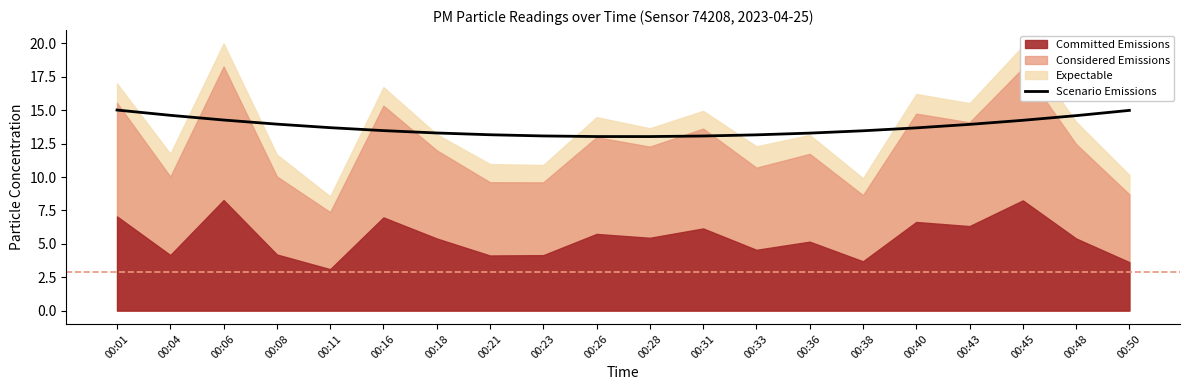

The value at 00:18 is 13.3. True or false?

True